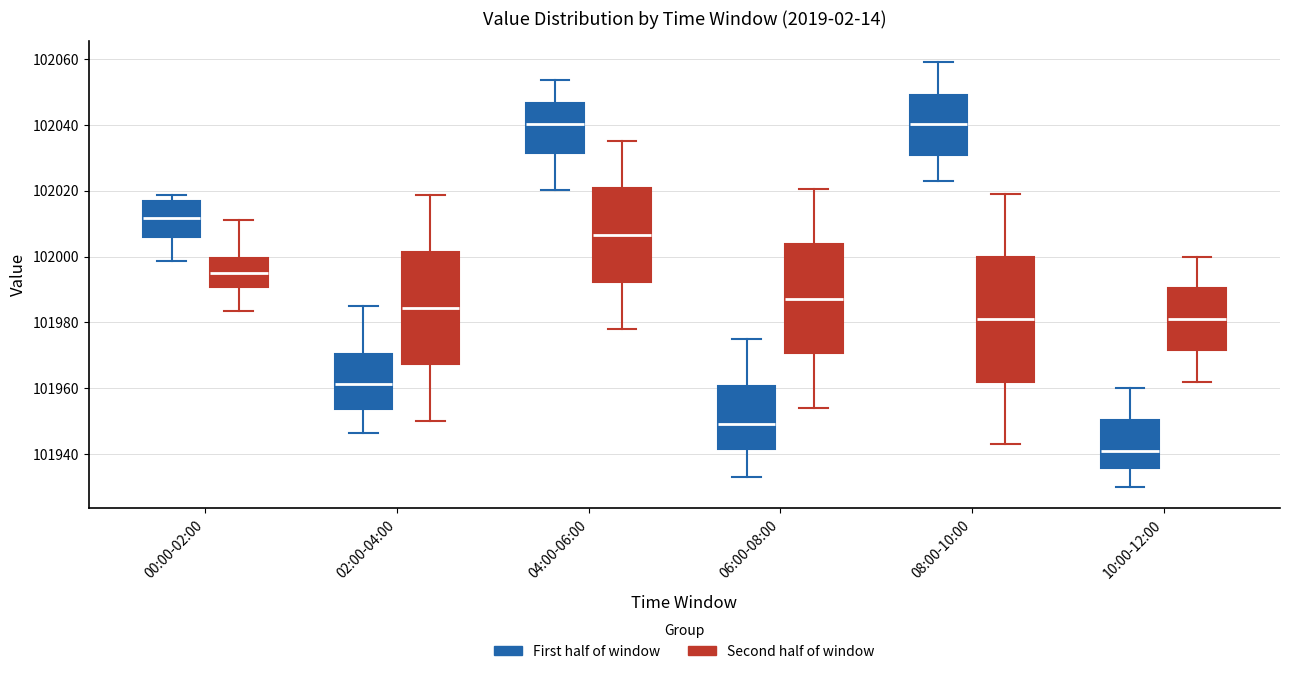

Where is the lower edge of the box for 08:00-10:00 (Second half of window) on the y-axis? The values are not printed on the chart, so give them approximately, as read against the axis.

101962